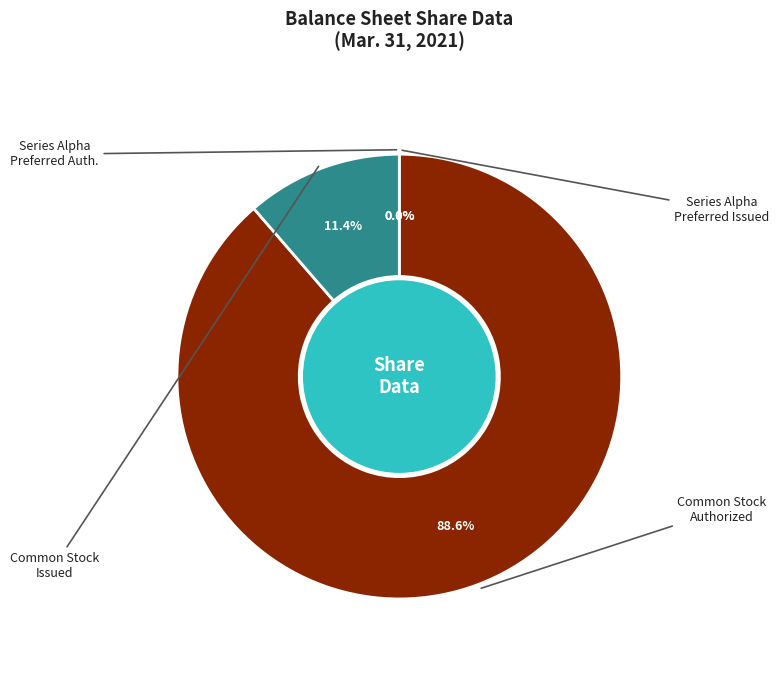

Is there a majority slice in this chart?

Yes